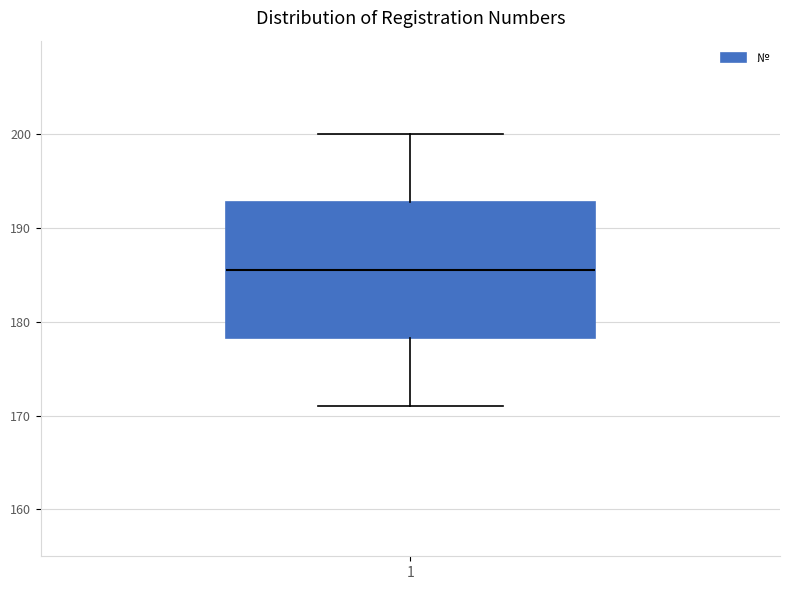

Transcribe this box plot: give where the median line is, the range the box spans, and where the two whiskers end, as read against the y-axis. The values are not printed on the chart, so give them approximately, as read against the axis.

median 186, box 178 to 193, whiskers 171 to 200